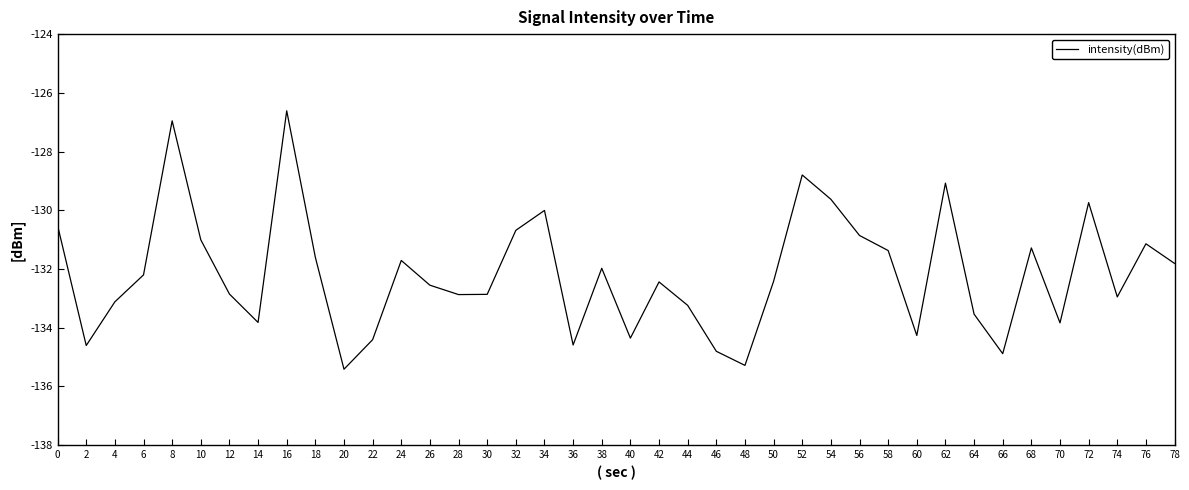

Between 32 and 64, which is larger?

32